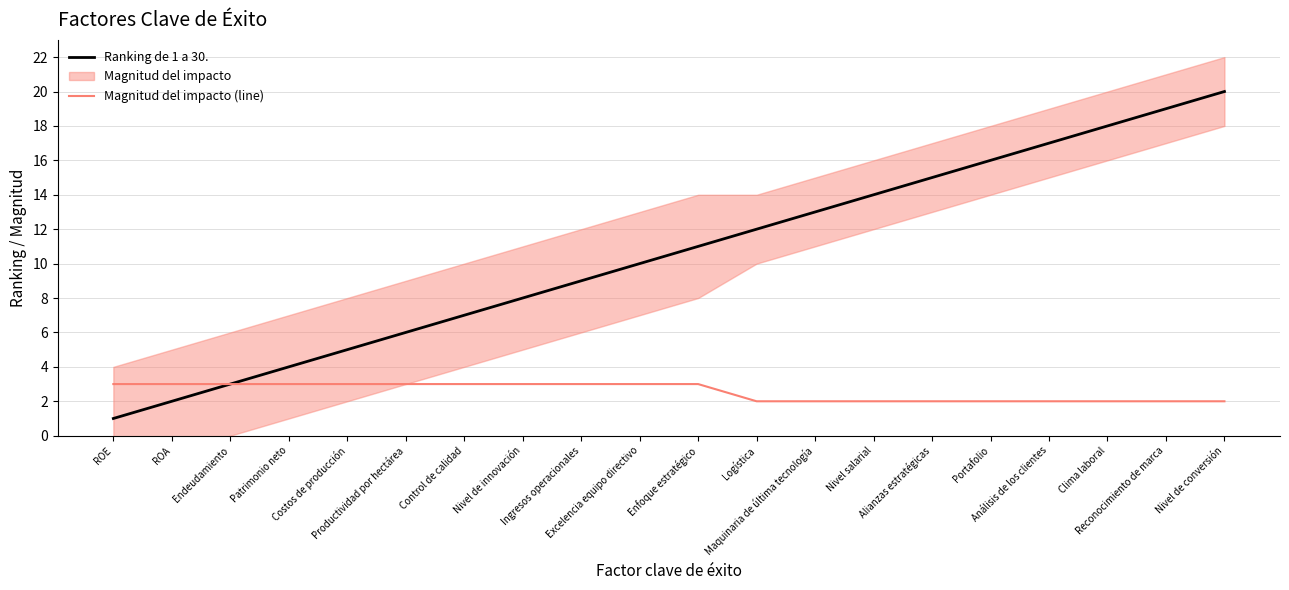

What is the label of the 2nd point from the left?

ROA